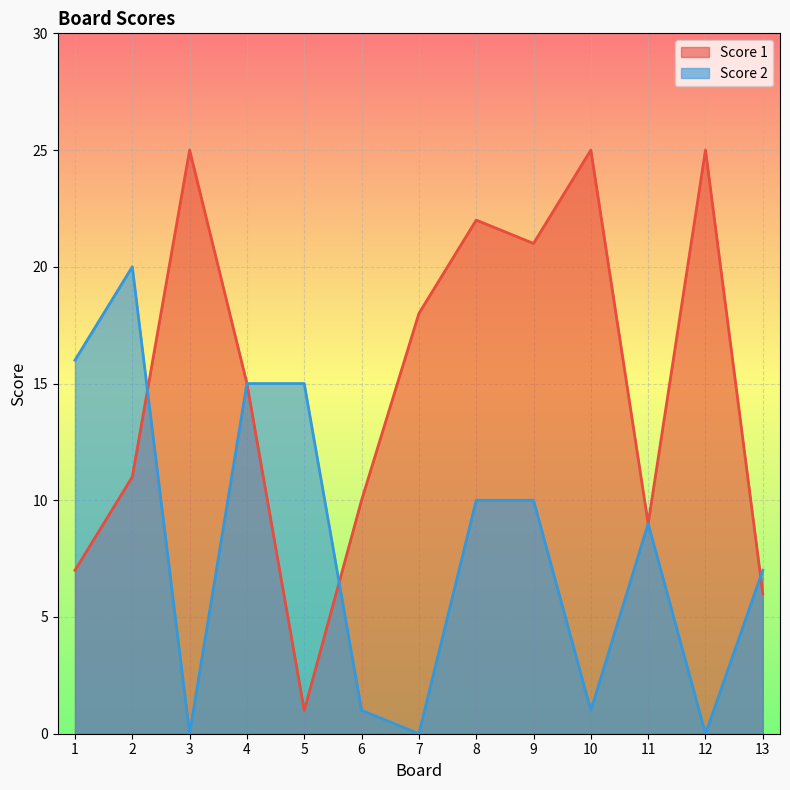

List the labels in order of Score 1 value, largest first.

3, 10, 12, 8, 9, 7, 4, 2, 6, 11, 1, 13, 5